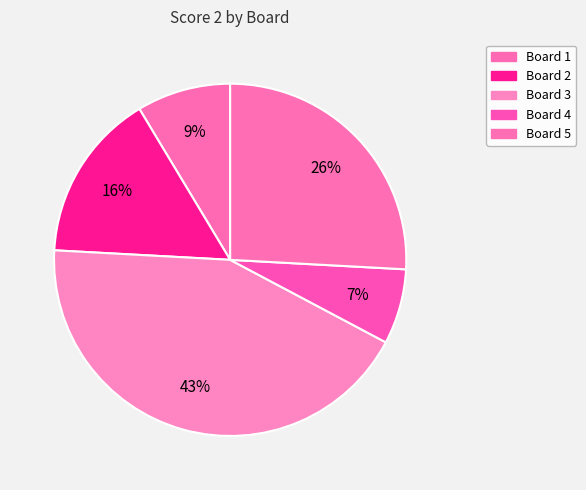

How many slices are in this pie chart?

5